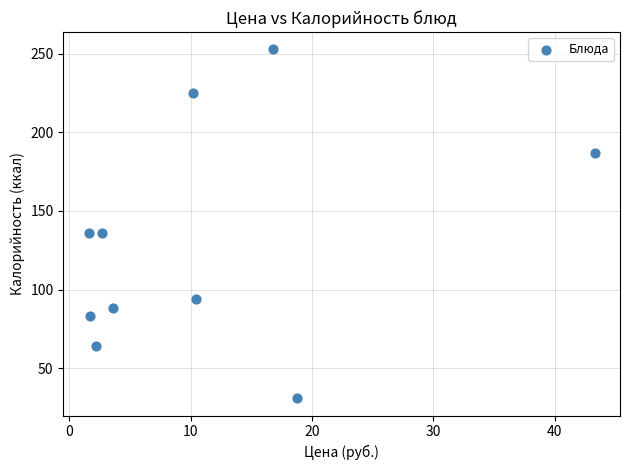

What is the range of Y values (max minus min)?

221.6